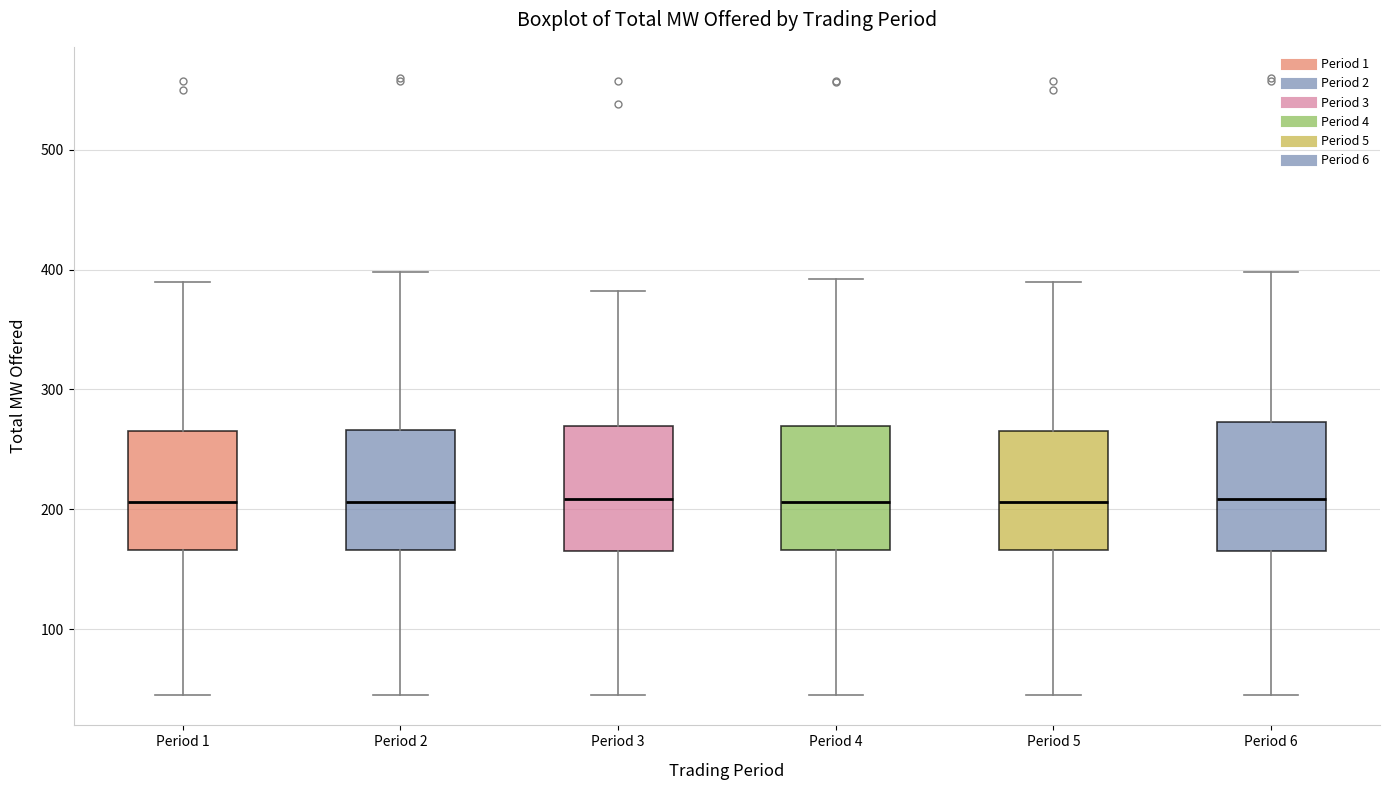

Reading left to right, read every box against the y-axis: the position of its median line, the range the box covers, and the ends of its whiskers. The values are not printed on the chart, so give them approximately, as read against the axis.

Period 1: median 210, box 170 to 270, whiskers 50 to 390
Period 2: median 210, box 170 to 270, whiskers 50 to 400
Period 3: median 210, box 170 to 270, whiskers 50 to 380
Period 4: median 210, box 170 to 270, whiskers 50 to 390
Period 5: median 210, box 170 to 270, whiskers 50 to 390
Period 6: median 210, box 170 to 270, whiskers 50 to 400